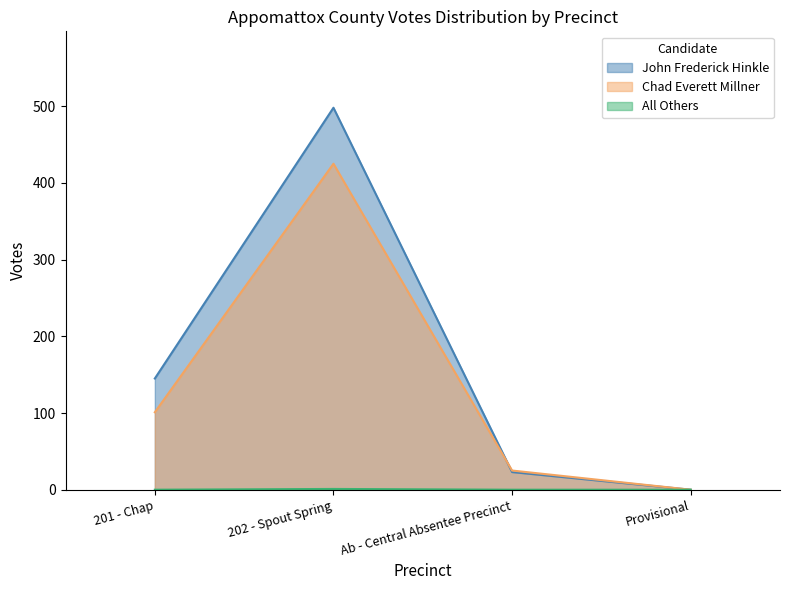

Which category has the highest value across all series?

202 - Spout Spring